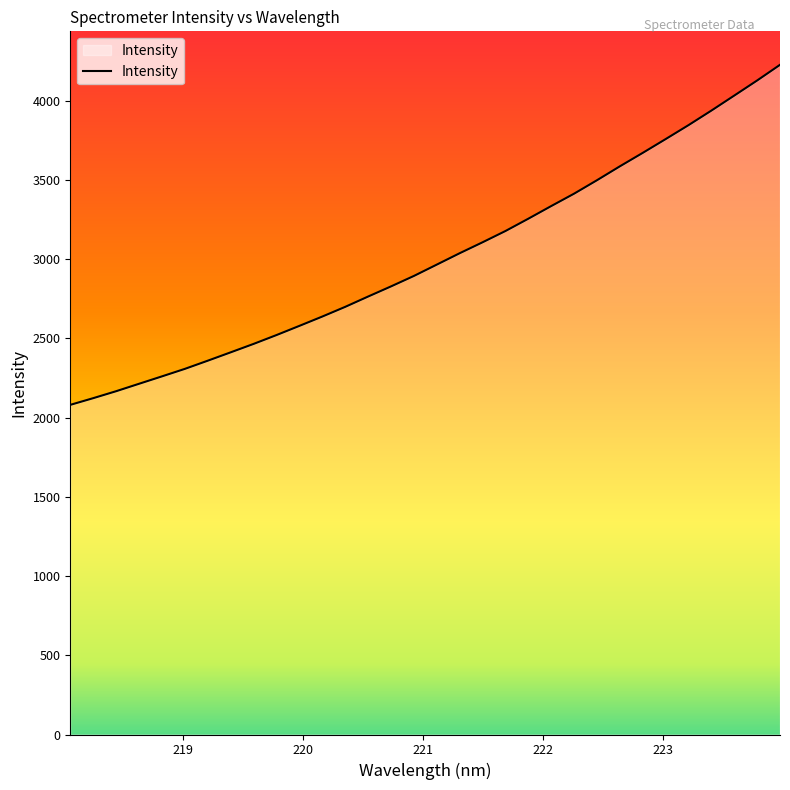

What is the greatest value displayed?

4227.1